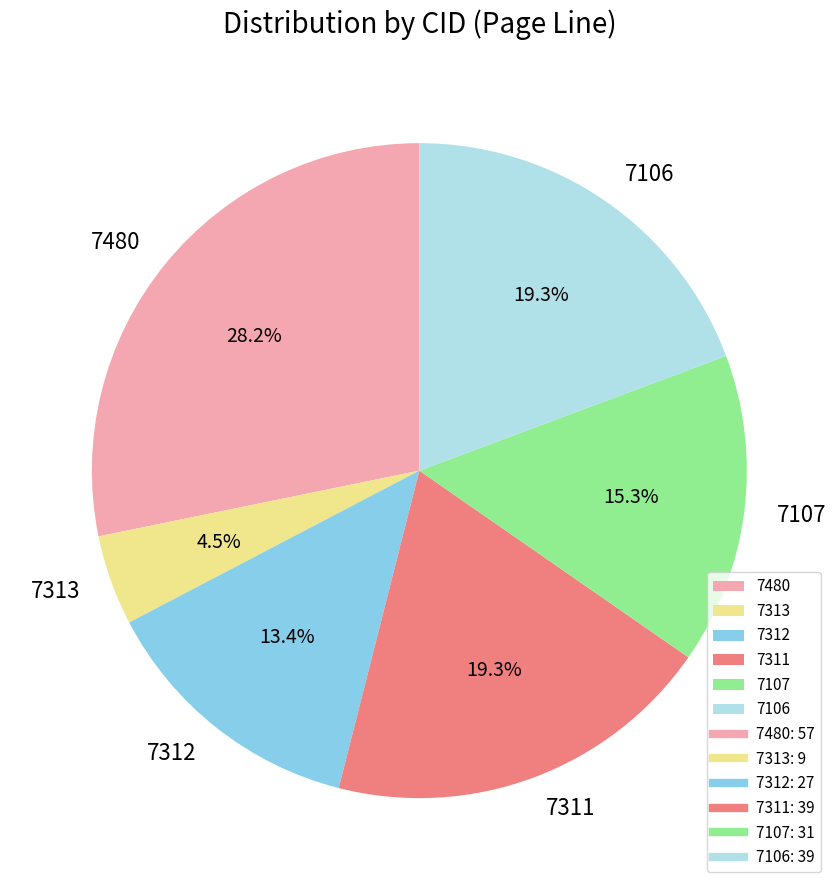

To the nearest percent, what percentage of the pie is 7106?

19%